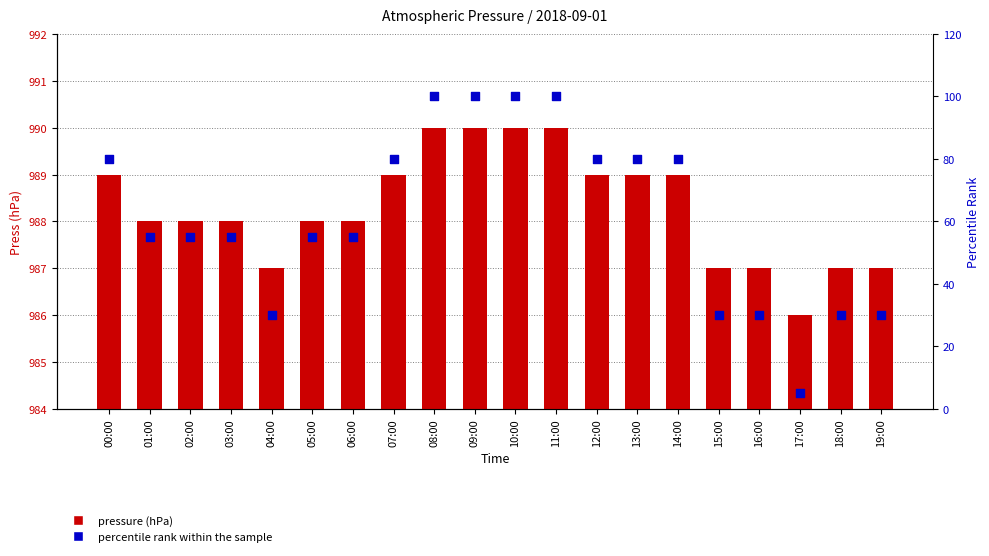

What are all the series names shown in the legend?

pressure (hPa), percentile rank within the sample